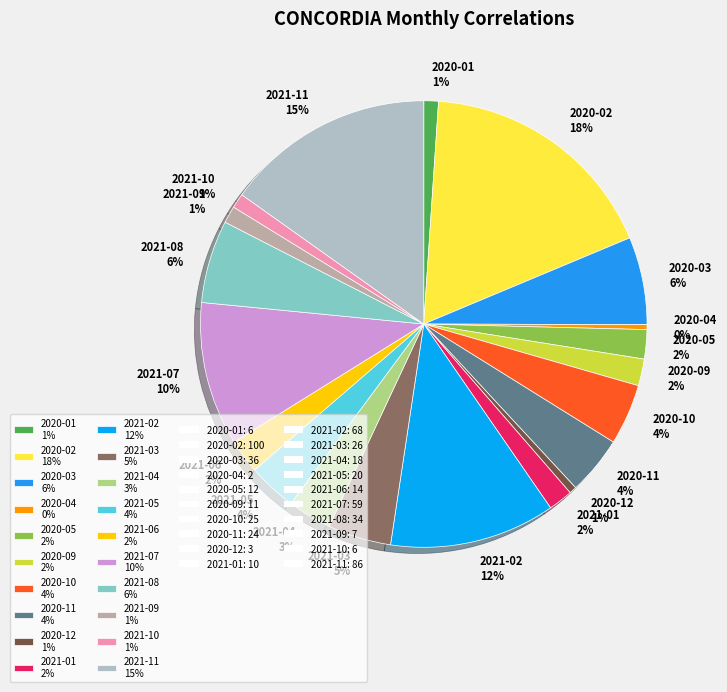

What percentage is the 2020-12 1% slice, to the nearest percent?

1%